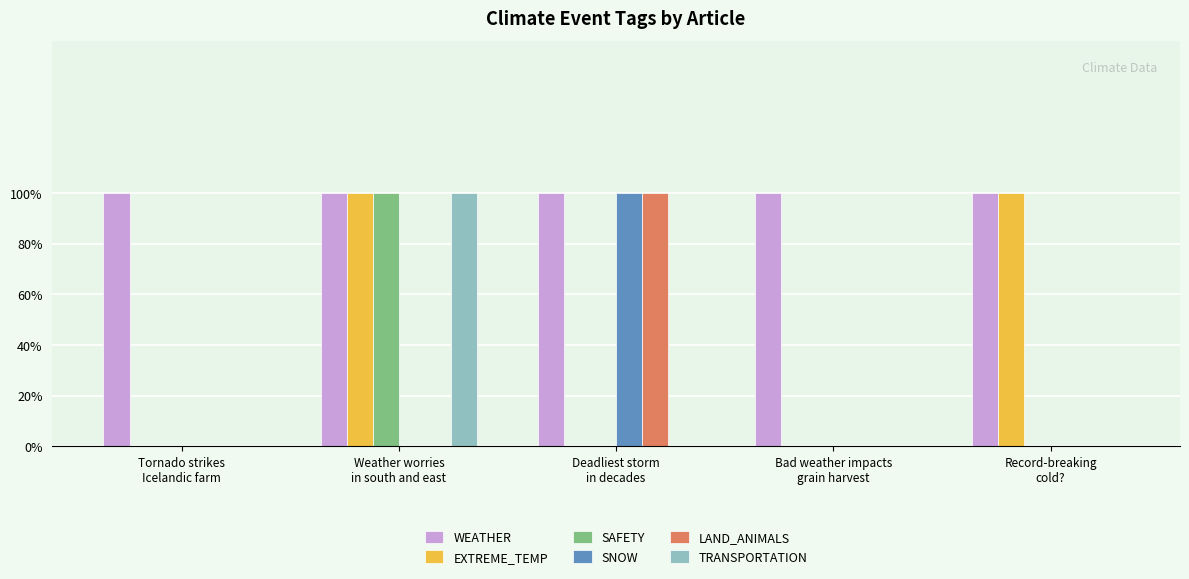

At which label is SAFETY closest to 0?

Tornado strikes
Icelandic farm